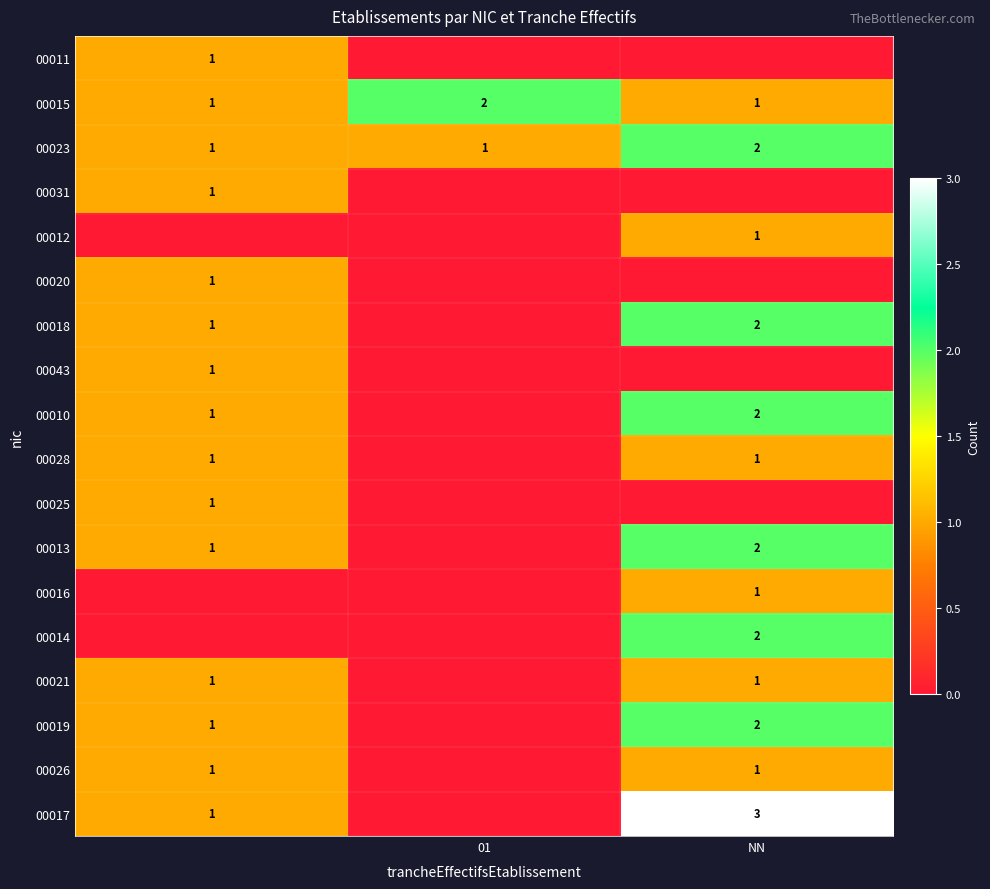

How many data points does each series have?

3